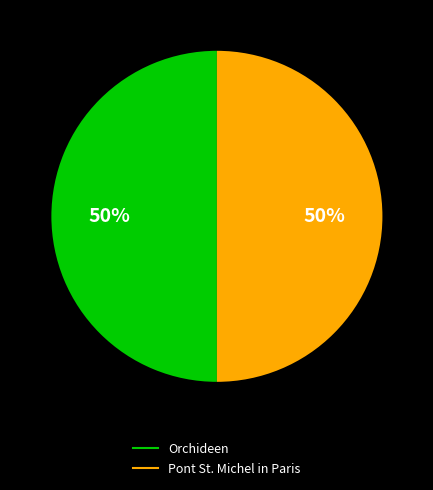

How many segments does this pie chart have?

2